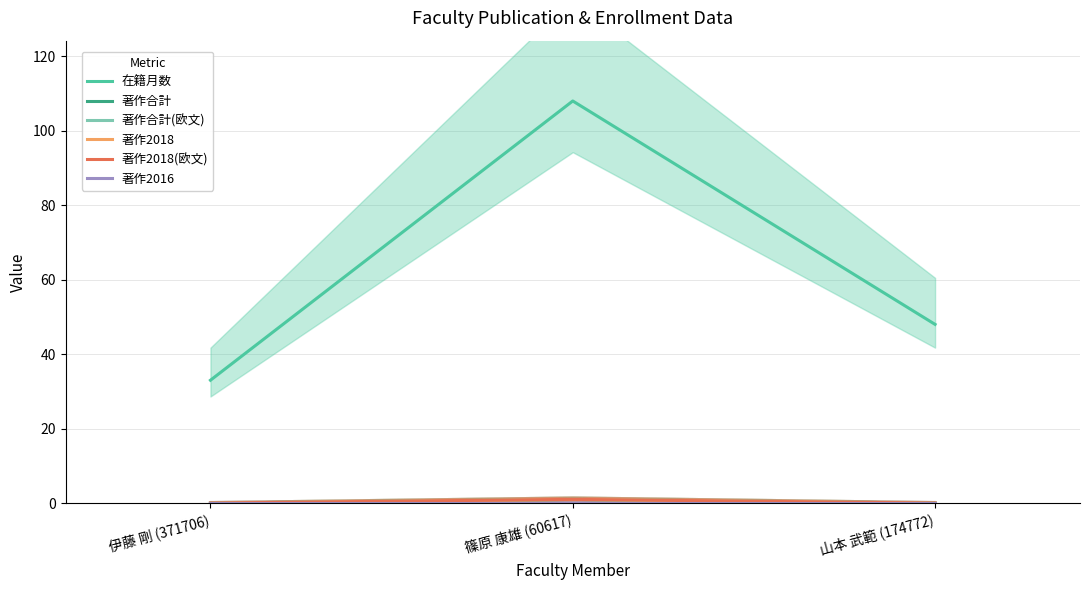

Where is 著作2016 nearest to the value 0?

伊藤 剛 (371706)